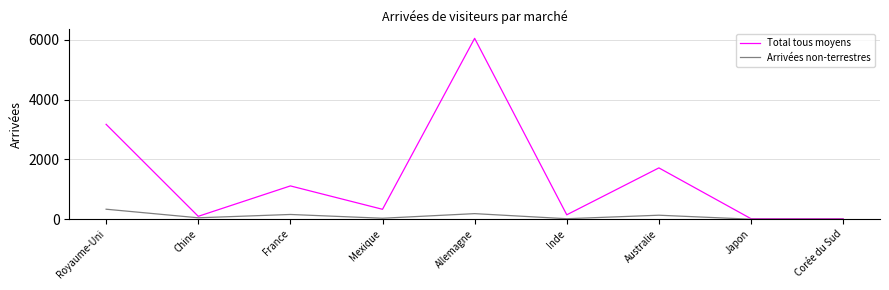

Where is the first local maximum for Total tous moyens?

France